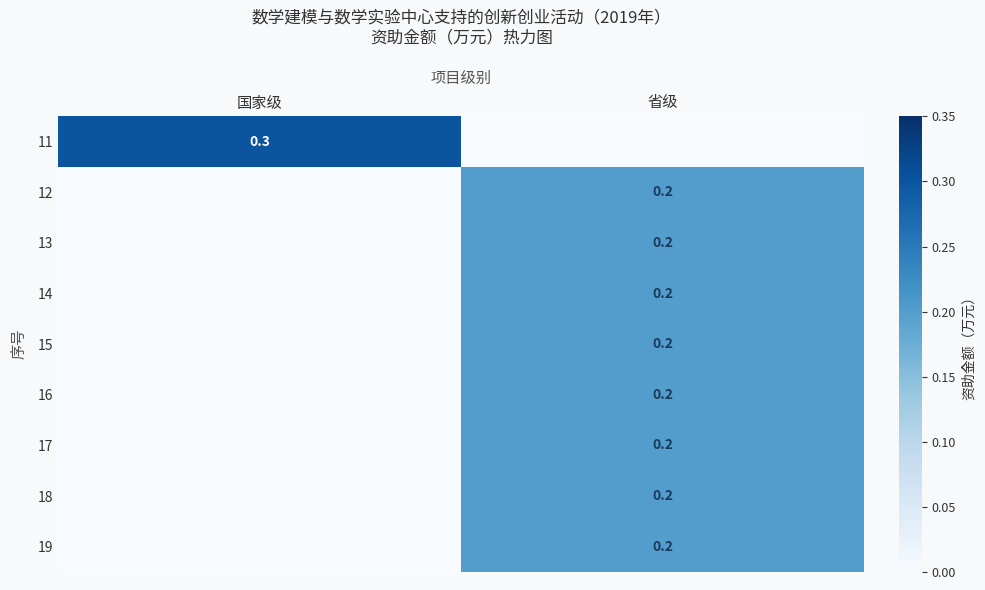

At which category does the chart reach its peak across all series?

国家级